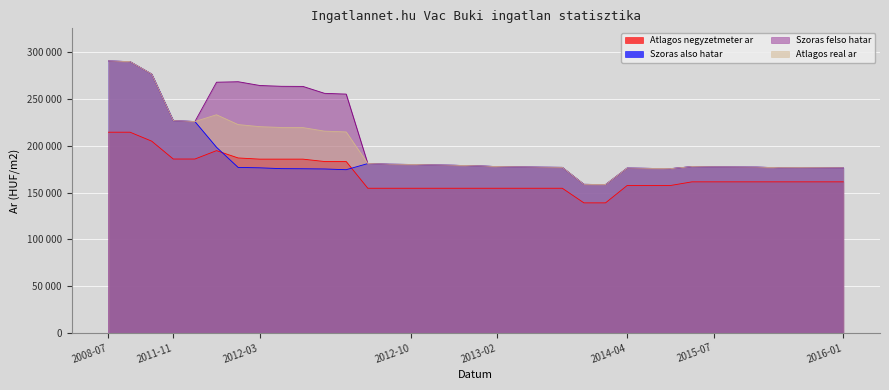

After their last crossing, which series has the higher values: Szoras also hatar or Atlagos negyzetmeter ar?

Szoras also hatar